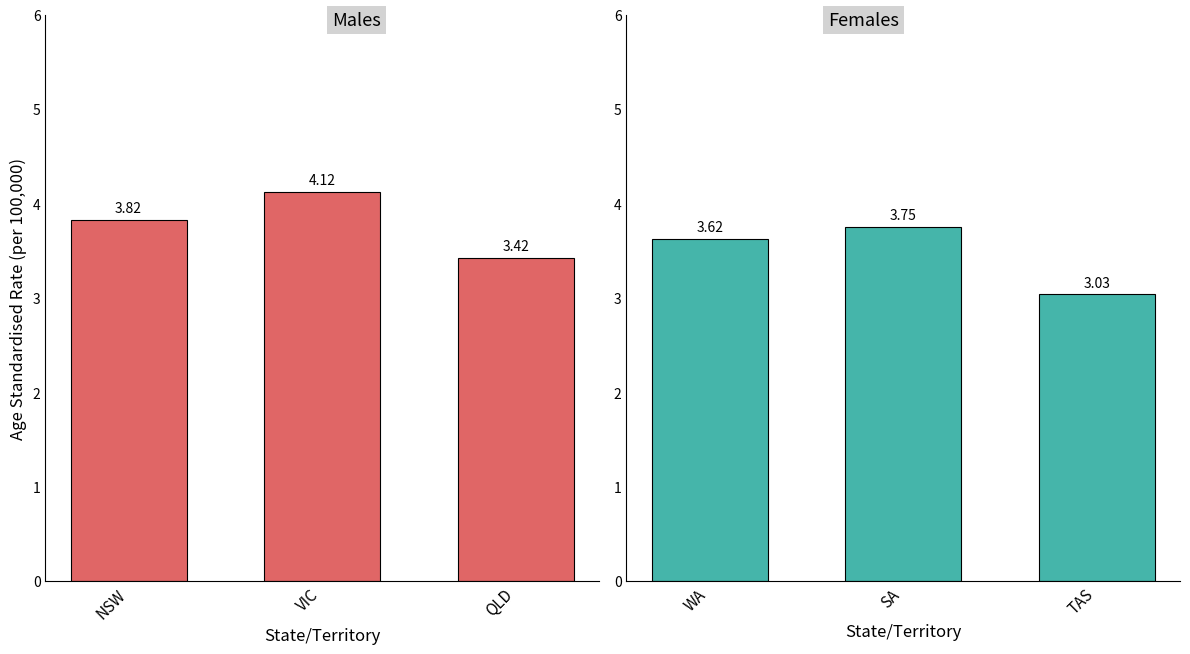

What is the minimum value for Females?

3.0